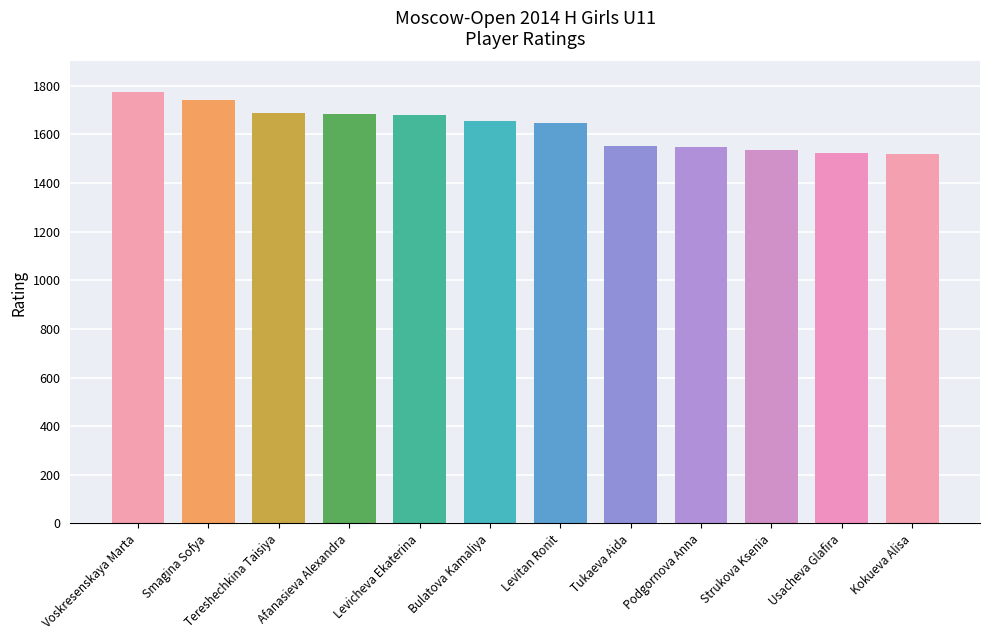

Does the chart contain any negative values?

No